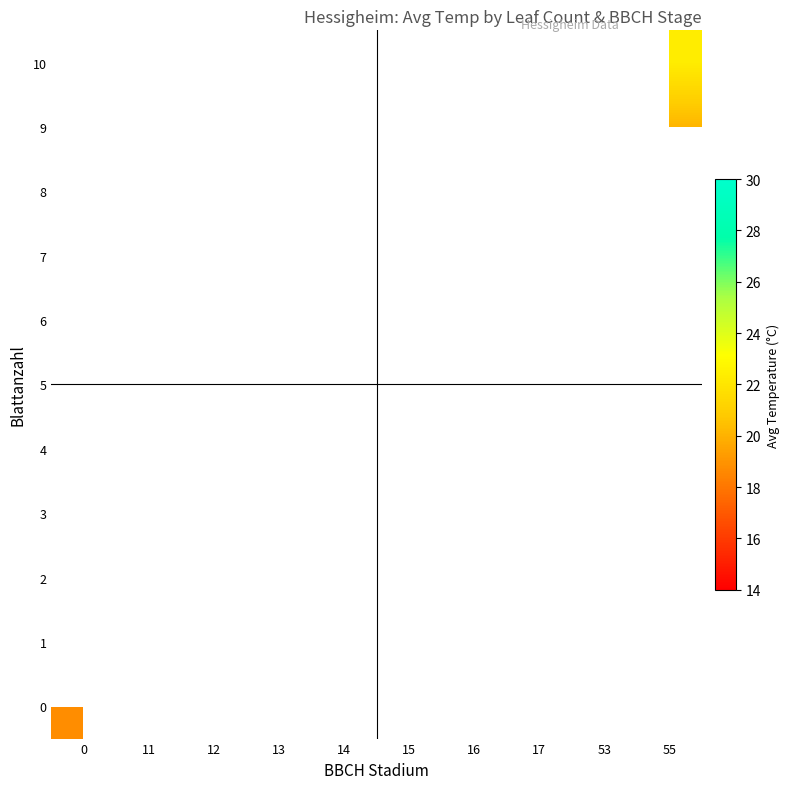

Between 14 and 55, which is larger?

55